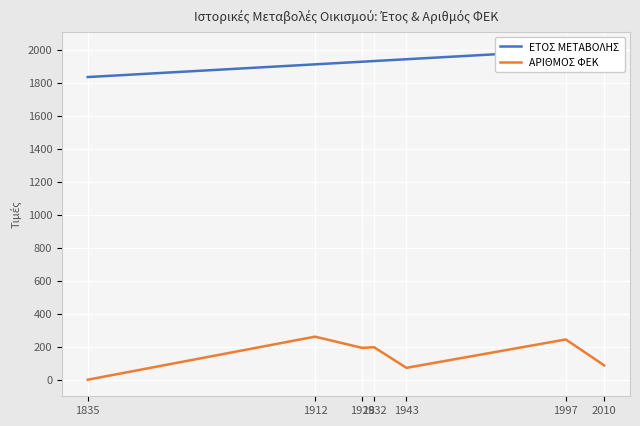

How many values in ΑΡΙΘΜΟΣ ΦΕΚ are above zero?

6